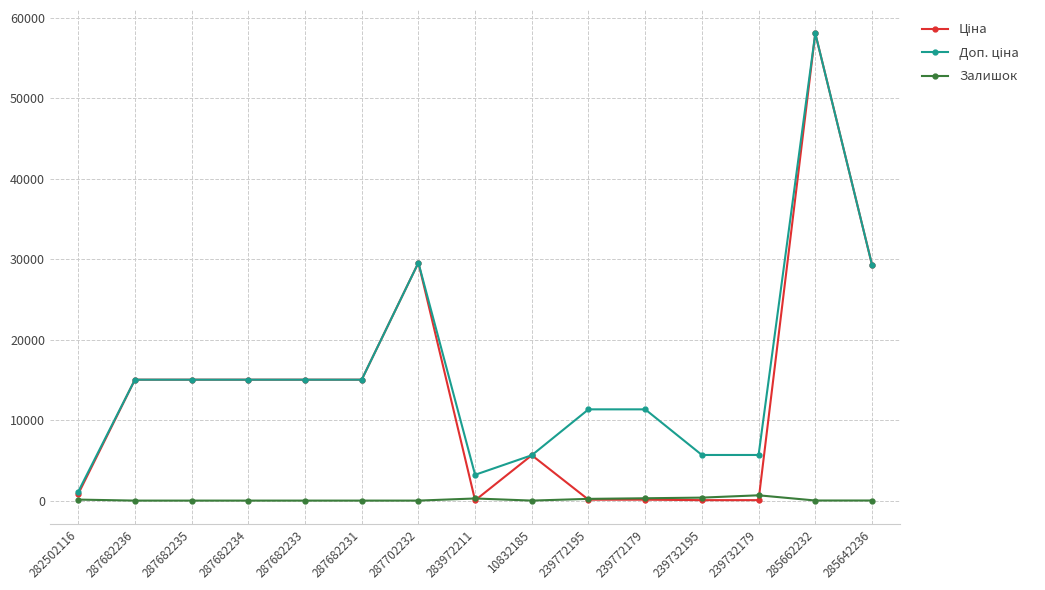

What is the difference between the maximum and second lowest values in the Залишок series?

658.0